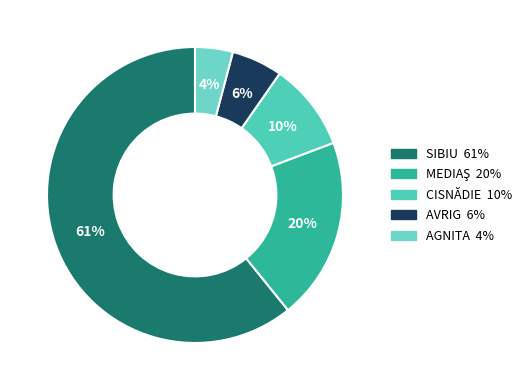

Rank the categories by value from lowest to highest.

ORAŞ AGNITA, ORAŞ AVRIG, ORAŞ CISNĂDIE, MUNICIPIUL MEDIAŞ, MUNICIPIUL SIBIU